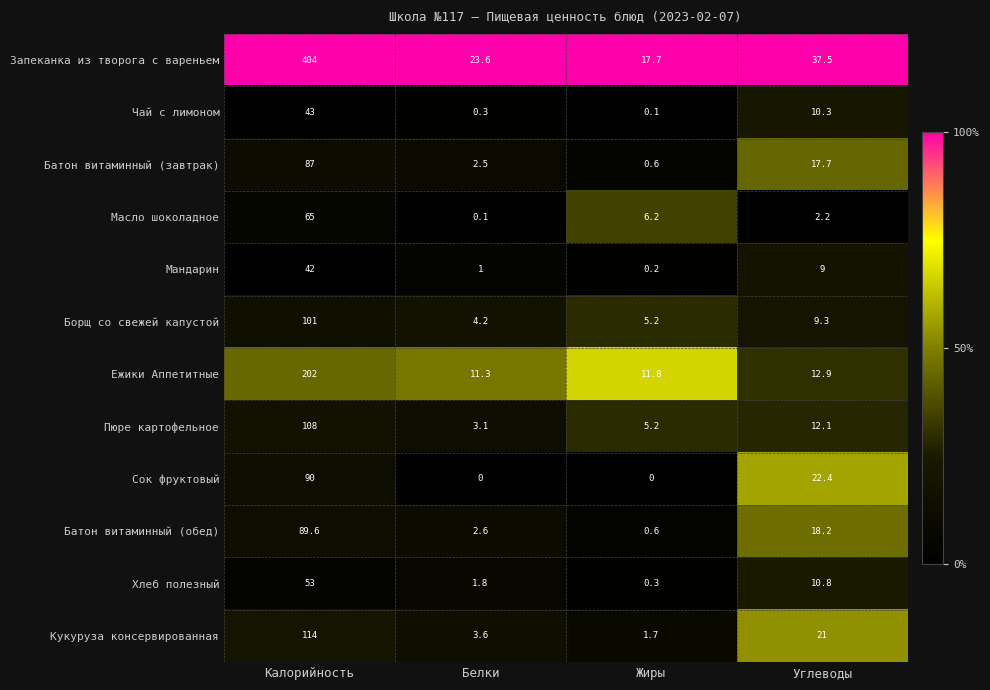

List the series in order of their peak value, highest first.

Запеканка из творога с вареньем, Ежики Аппетитные, Кукуруза консервированная, Пюре картофельное, Борщ со свежей капустой, Сок фруктовый, Батон витаминный (обед), Батон витаминный (завтрак), Масло шоколадное, Хлеб полезный, Чай с лимоном, Мандарин